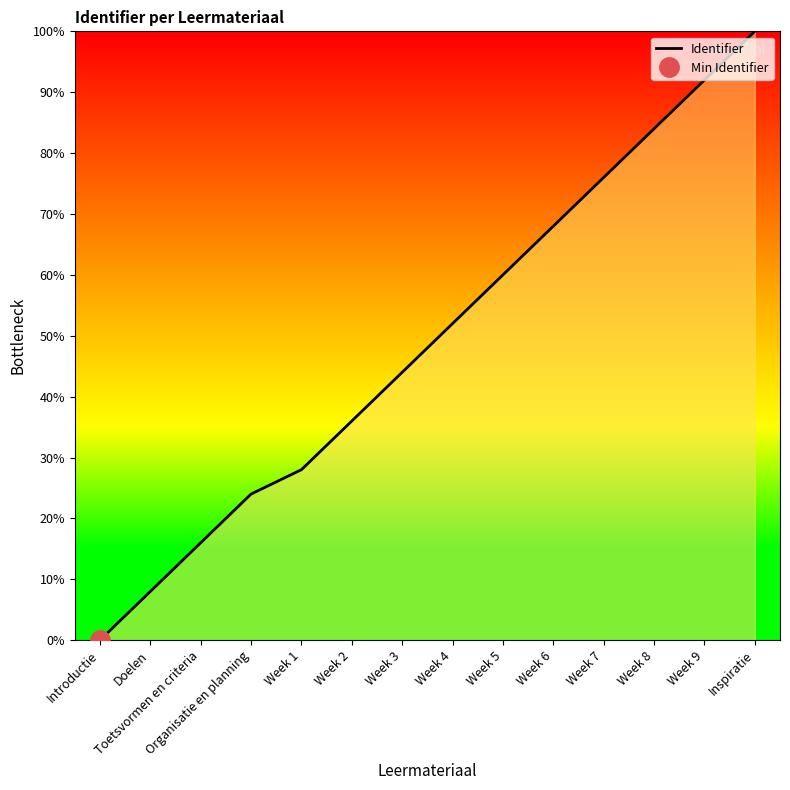

Reading left to right, extract all data points from this chart.

0.0	8.0	16.0	24.0	28.0	36.0	44.0	52.0	60.0	68.0	76.0	84.0	92.0	100.0